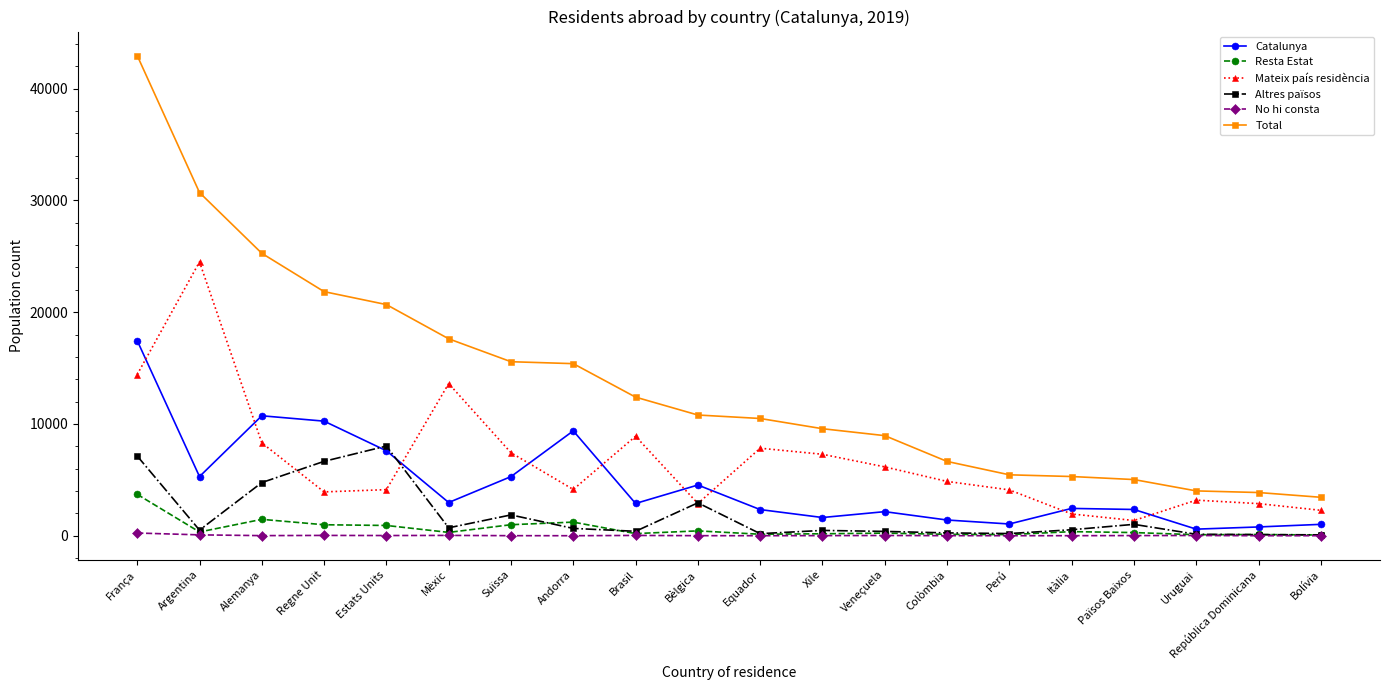

How many lines are shown in the chart?

6